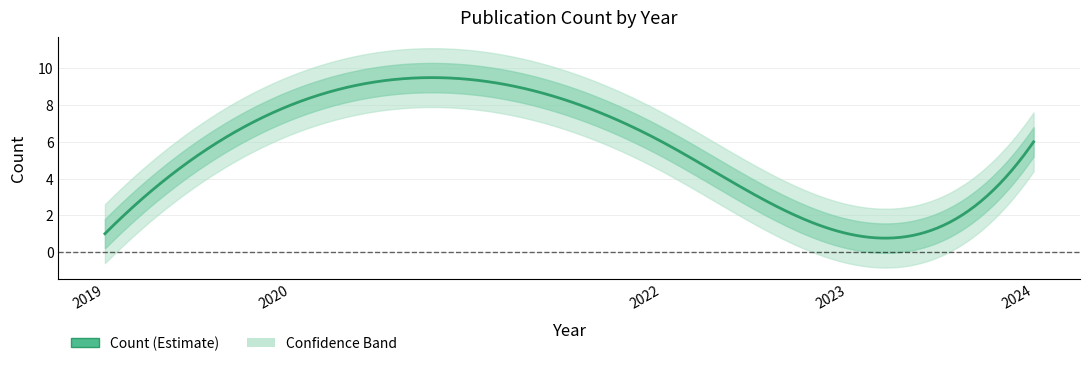

True or false: the data has more than 1 interior local peaks.

False